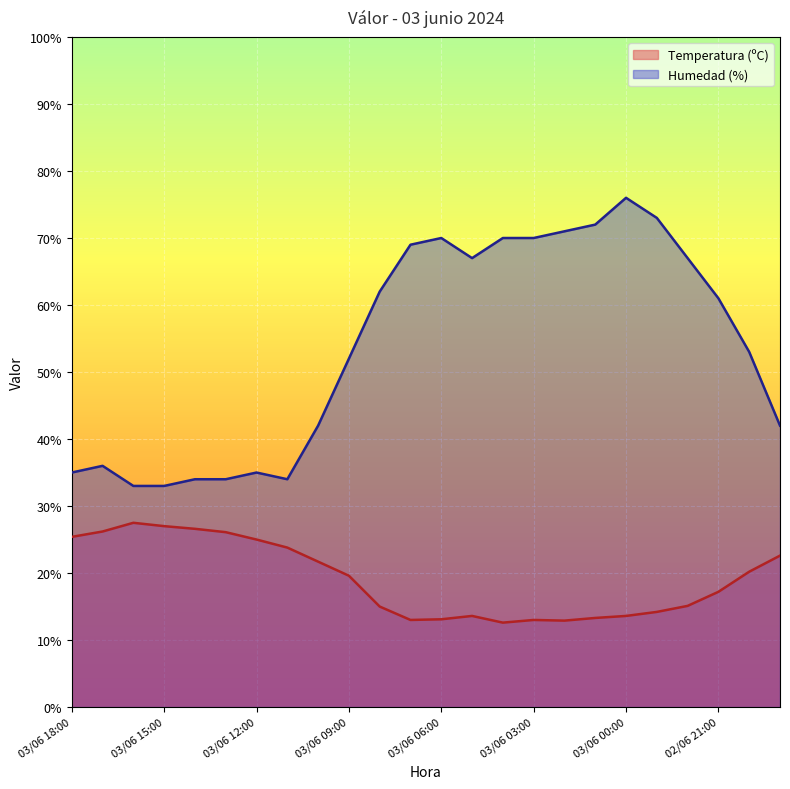

Is it true that Temperatura (ºC) equals 30.8 at 02/06 21:00?

False